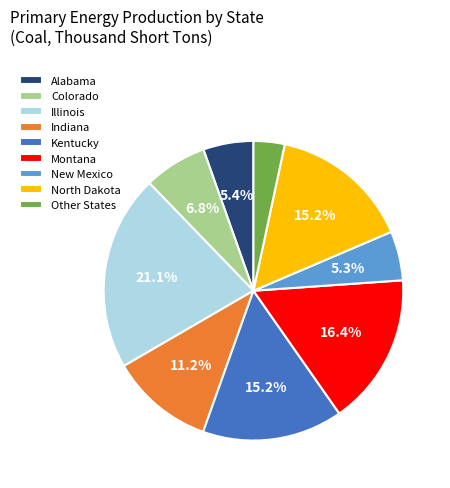

Approximately how many times larger is the value at Colorado compared to New Mexico?

1.3